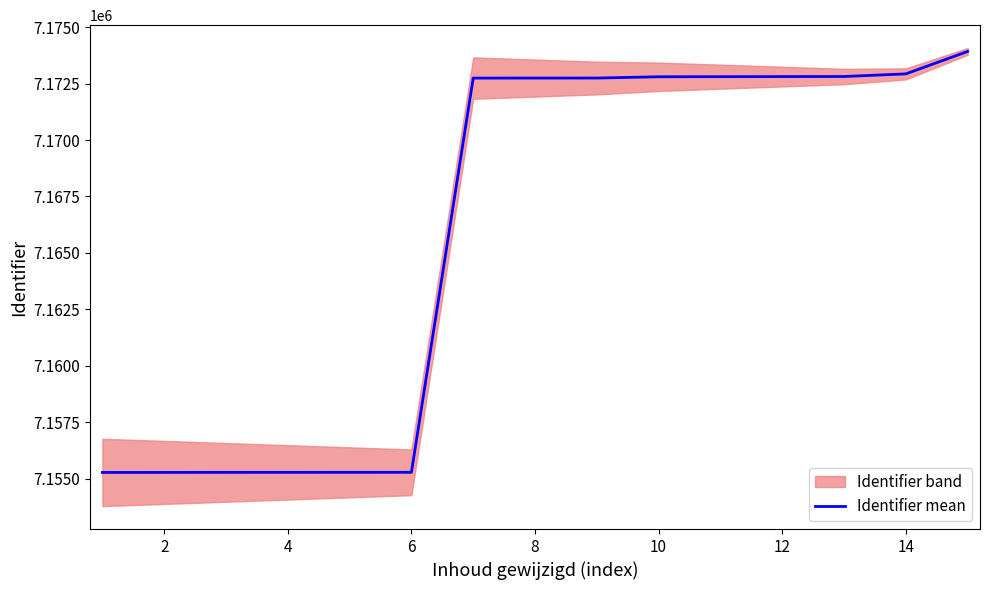

How many data points does each series have?

15